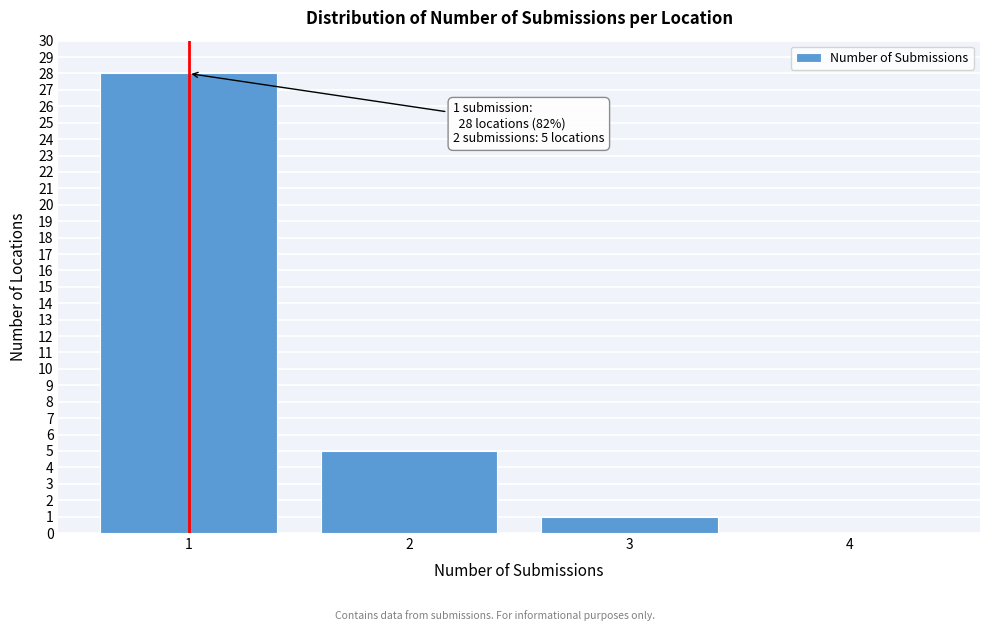

Over which range of the x-axis is the bar tallest?

0.5 to 1.5